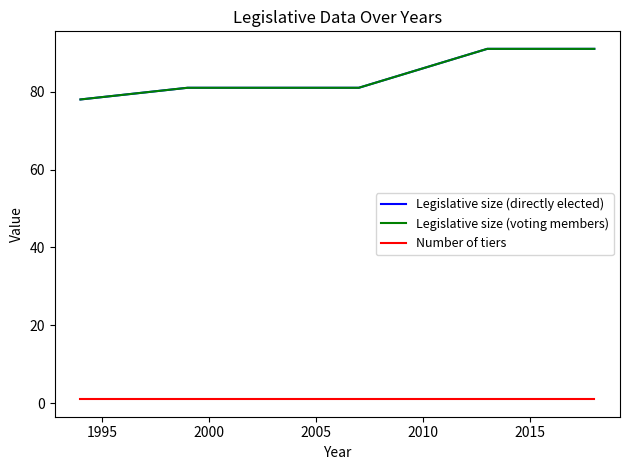

True or false: Legislative size (voting members) has more than 0 points higher than both neighbors.

False